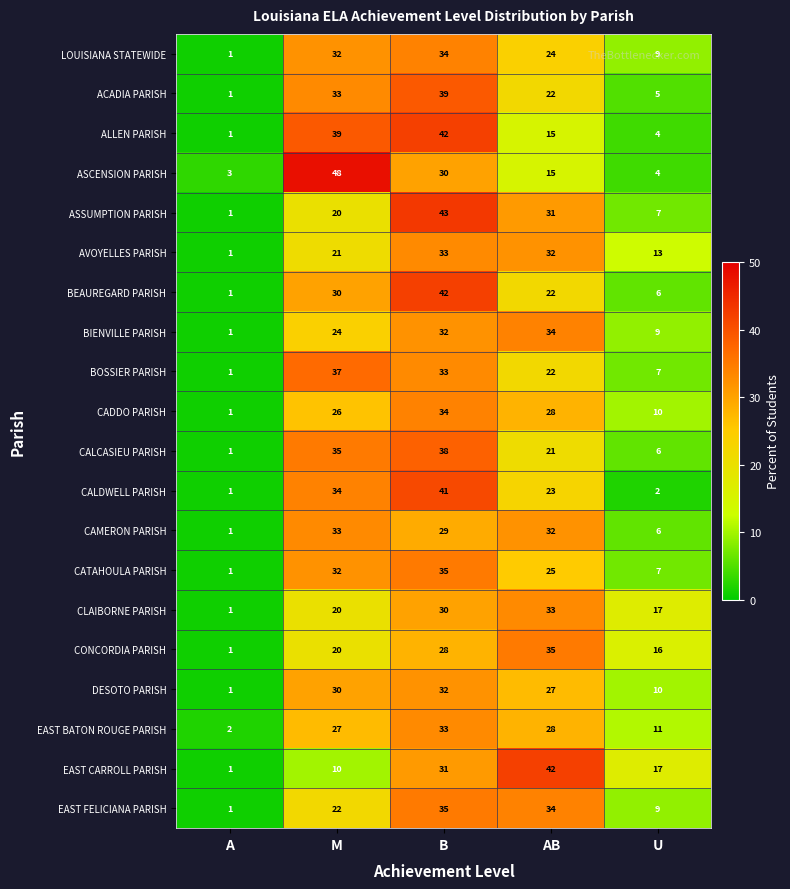

Which series has the largest total across all categories?

ASSUMPTION PARISH